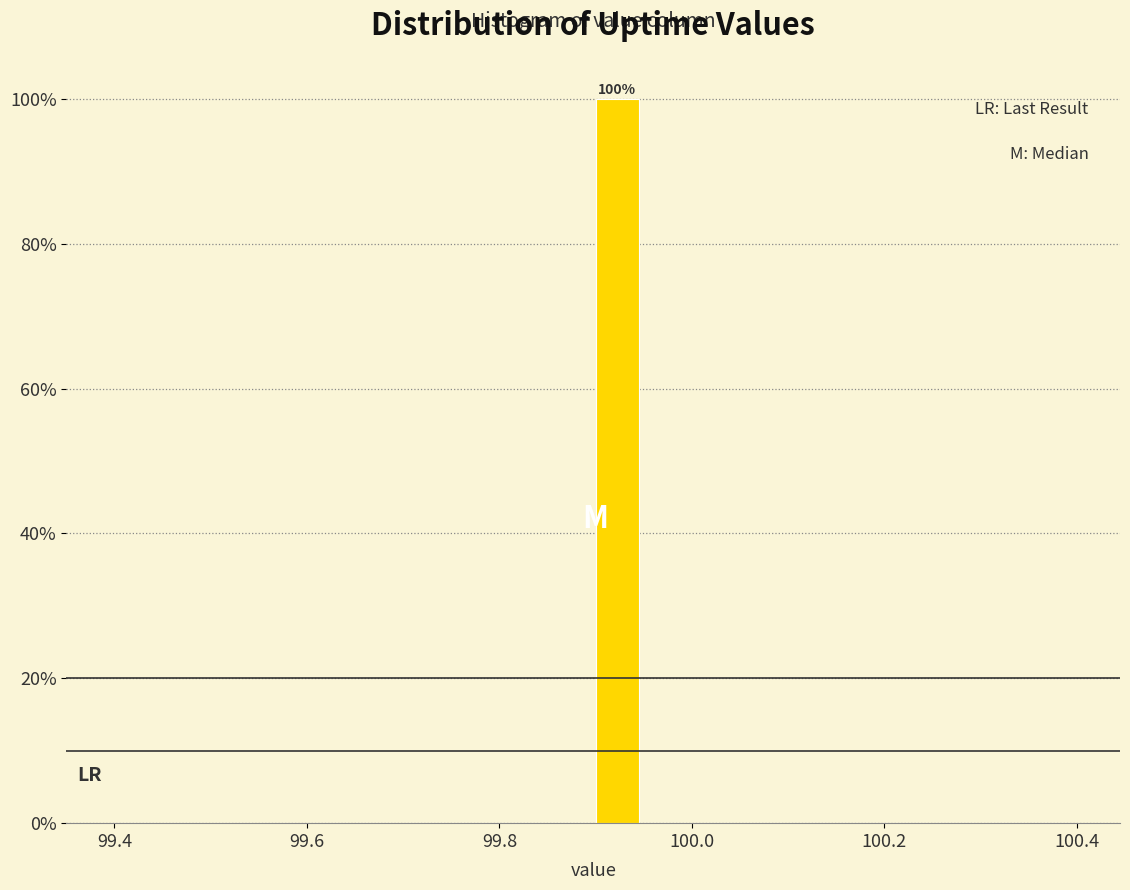

Around what value on the x-axis is the tallest bar? Give the approximate position of its centre, as read against the axis.

99.92